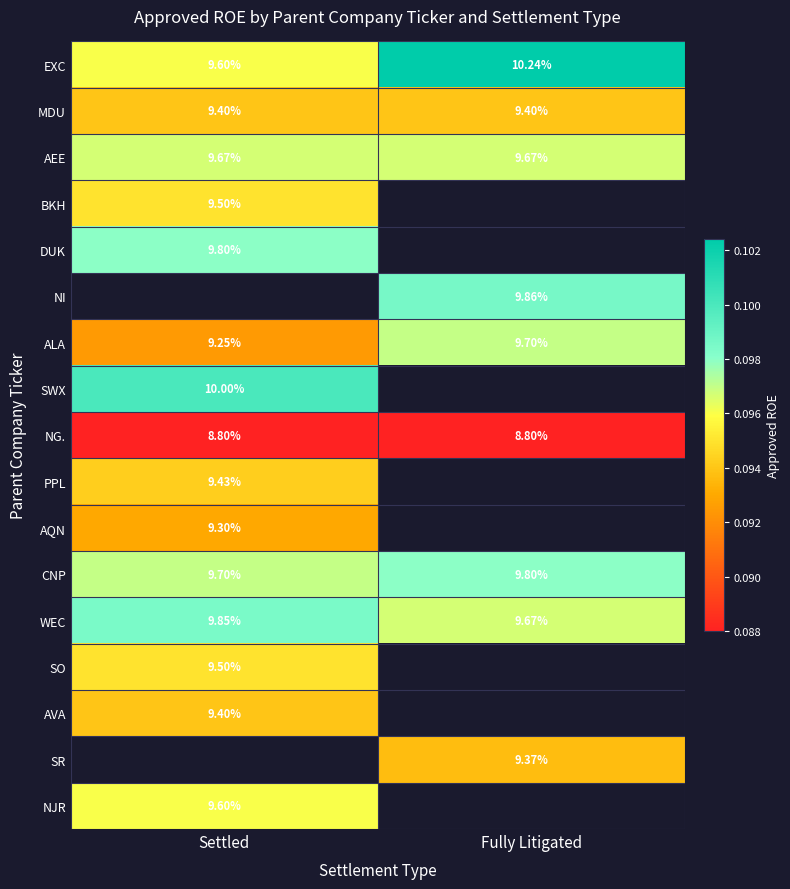

At which label is CNP closest to 9?

Settled